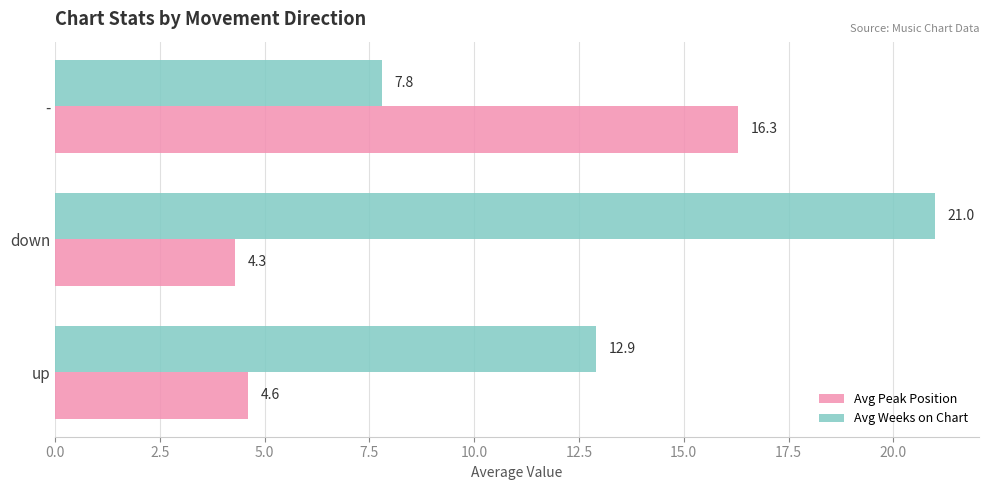

What are all the series names shown in the legend?

Avg Peak Position, Avg Weeks on Chart